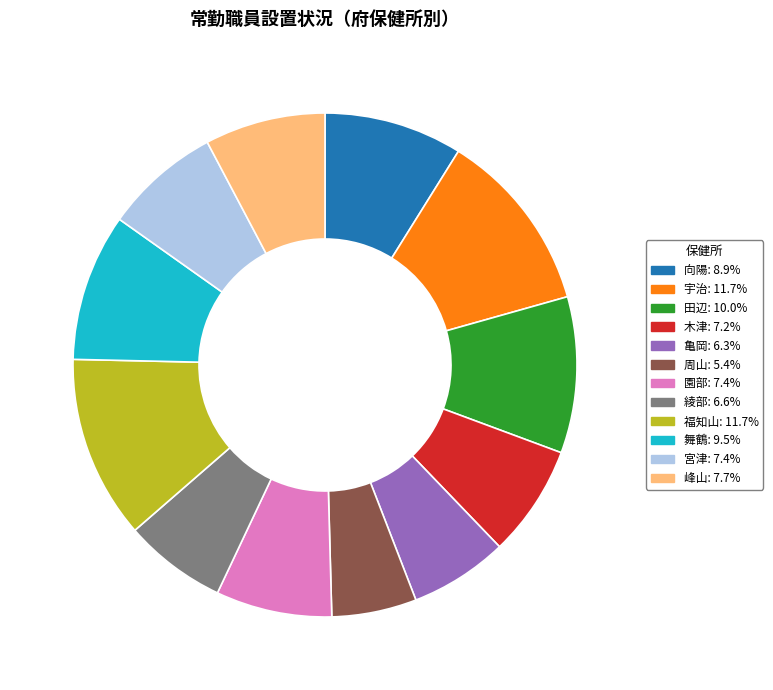

Which category has the smallest portion of the pie?

周山